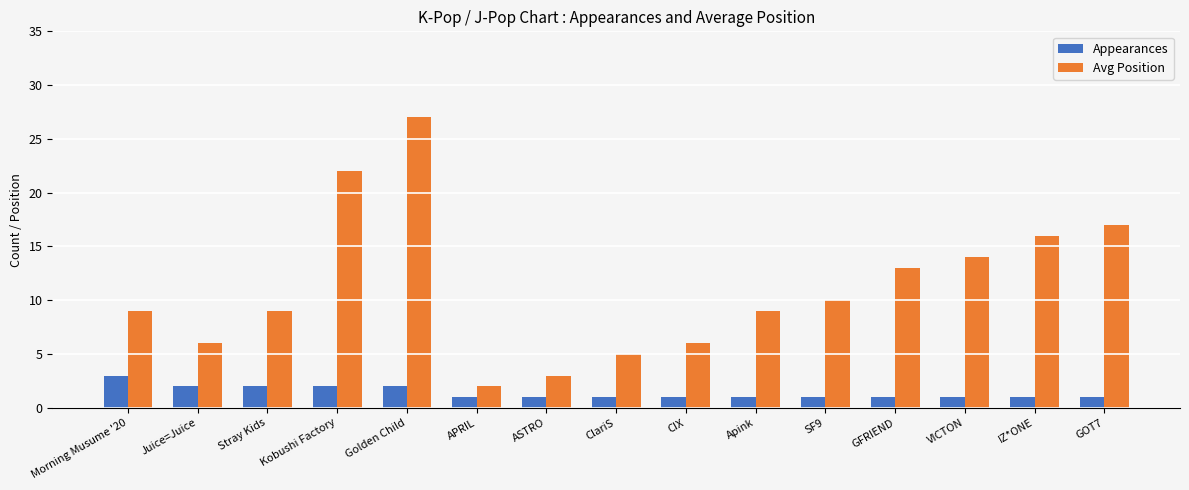

How many groups of bars are there?

15